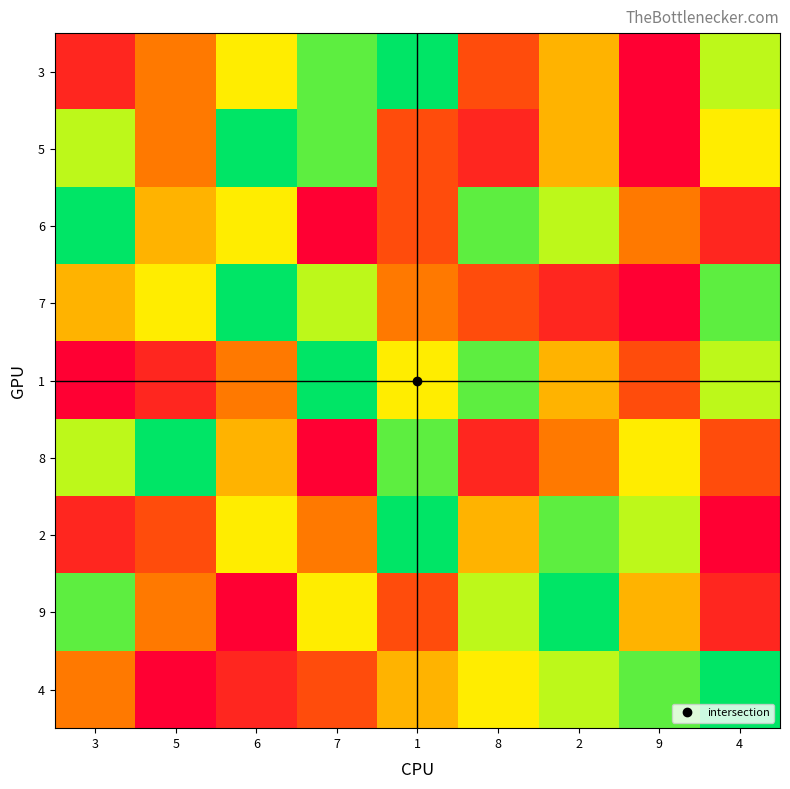

At how many categories does at least one series exceed 3?

9